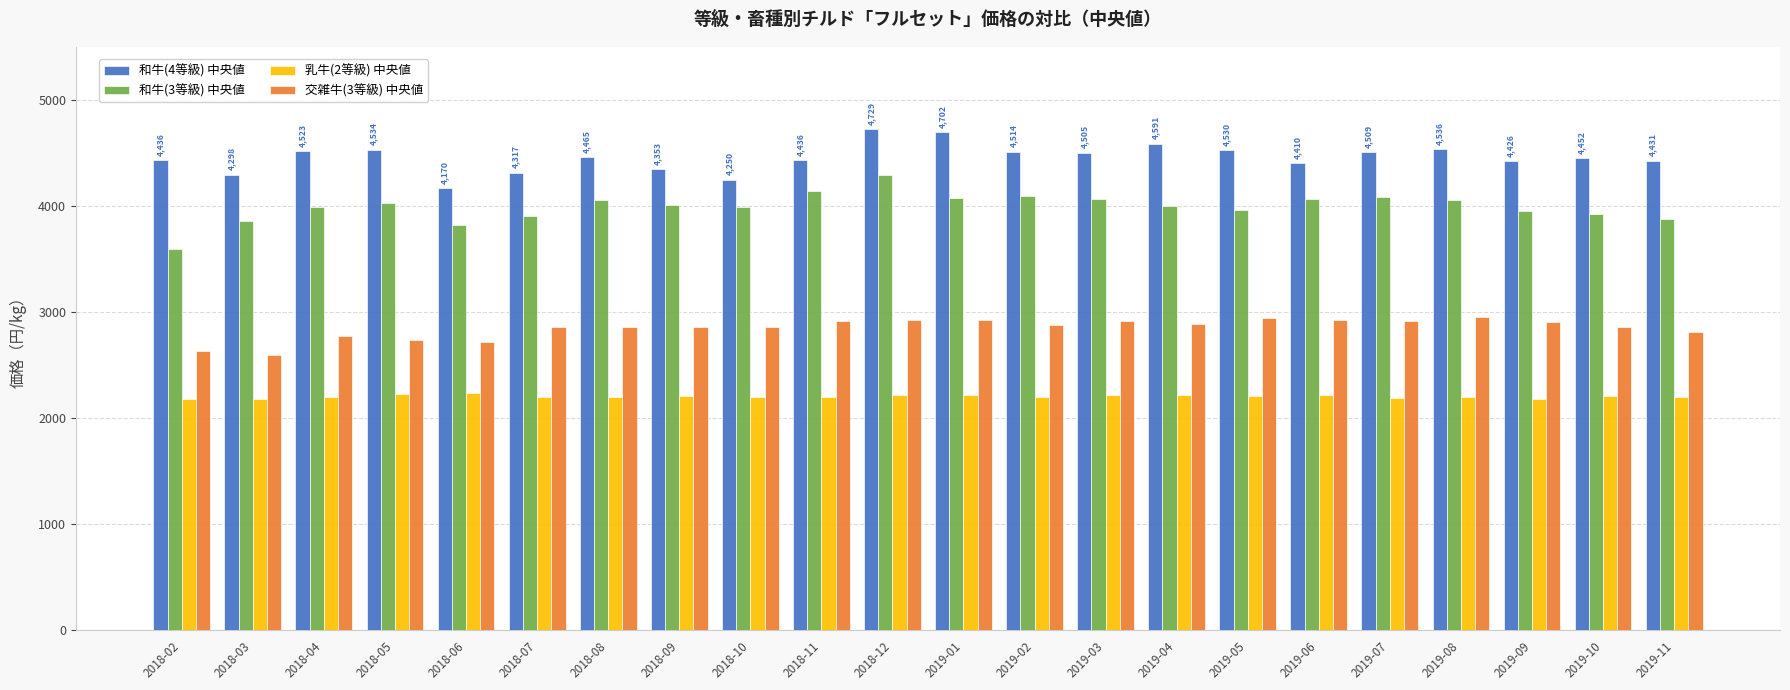

What value does the 乳牛(2等級) 中央値 series have at 2018-07, to the nearest 5?

2200